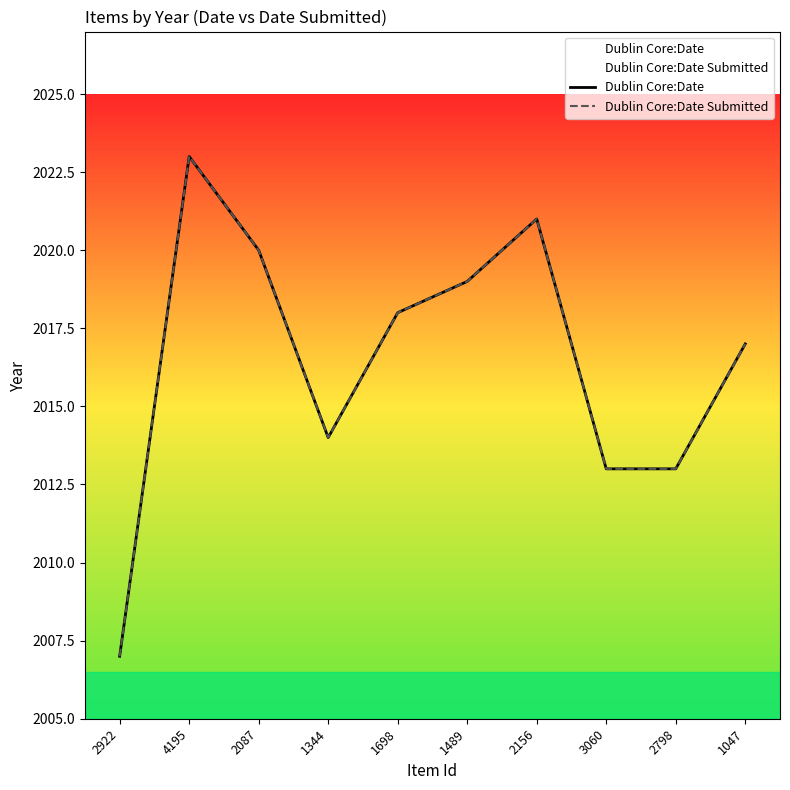

Does the chart display data point markers on the line(s)?

No